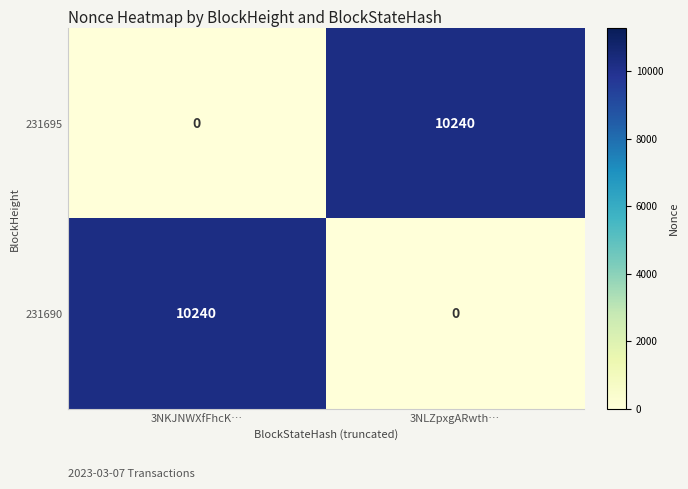

What is the difference between the highest and lowest values at 3NKJNWXfFhcK…?

10240